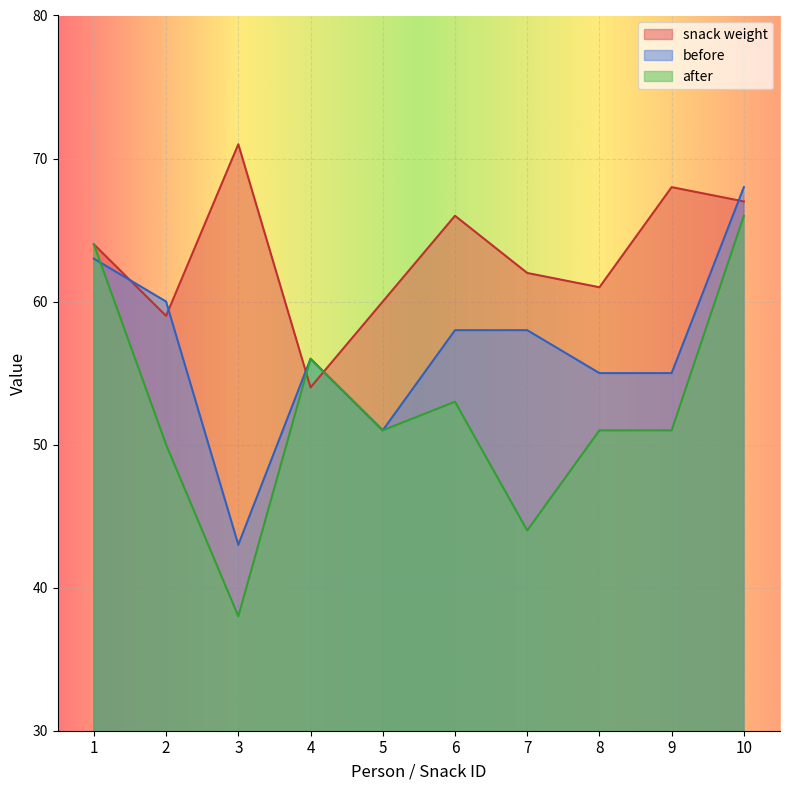

Between which two adjacent categories do snack_weight and before first intersect?

1 and 2